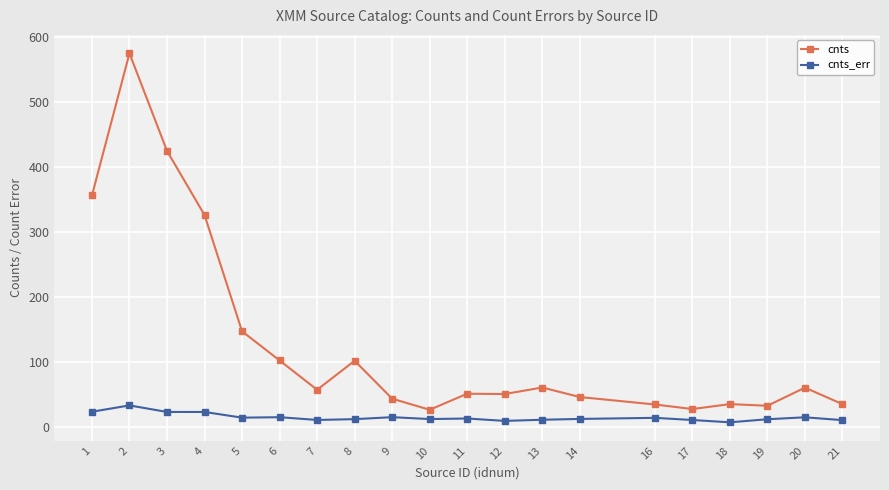

What are all the series names shown in the legend?

cnts, cnts_err